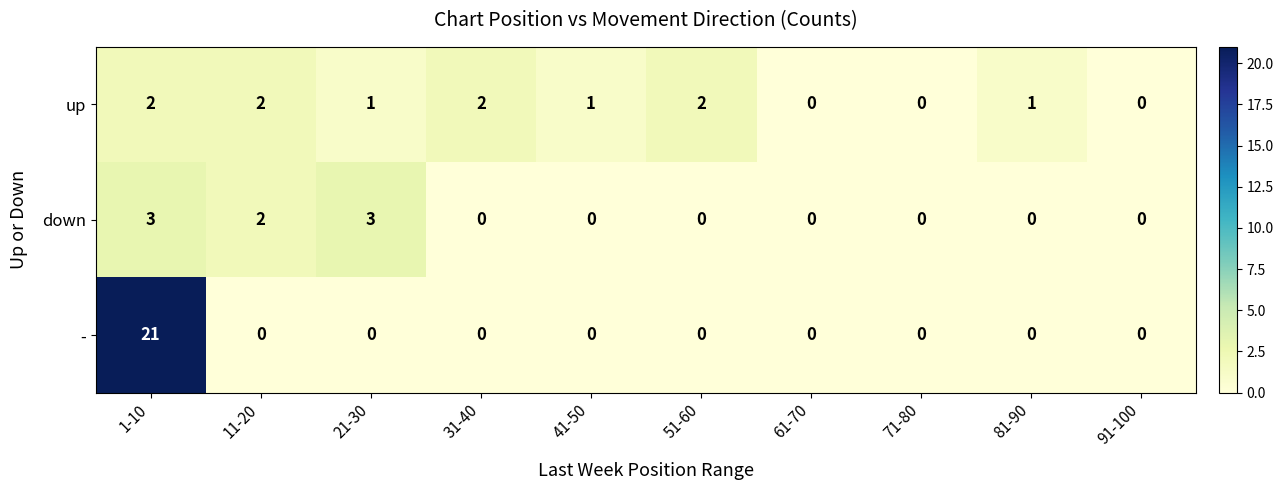

Reading right to left, extract all data points from this chart.

up: 0	1	0	0	2	1	2	1	2	2
down: 0	0	0	0	0	0	0	3	2	3
-: 0	0	0	0	0	0	0	0	0	21